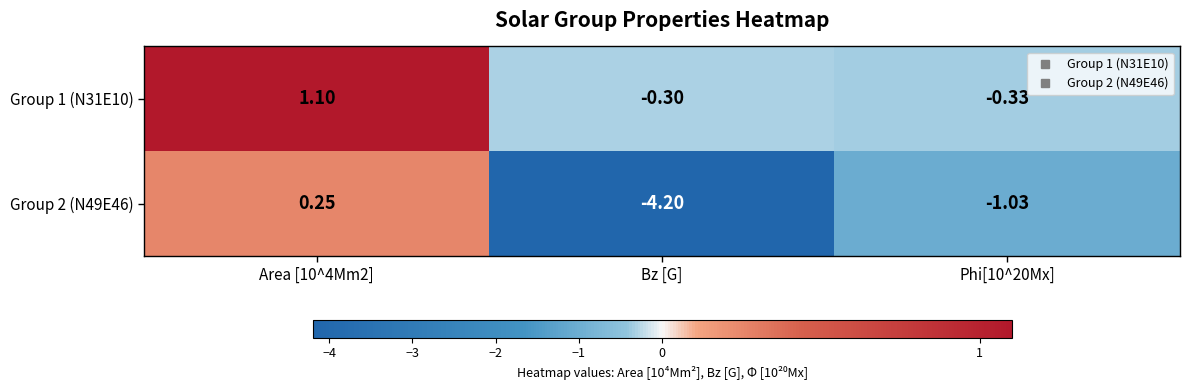

Which category has the lowest value in the Group 2 (N49E46) series?

Bz [G]